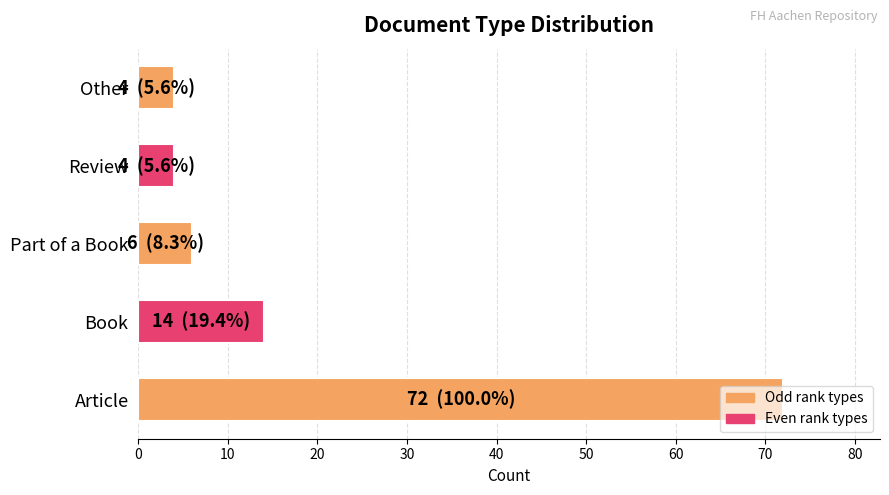

What is the sum of all values?

100